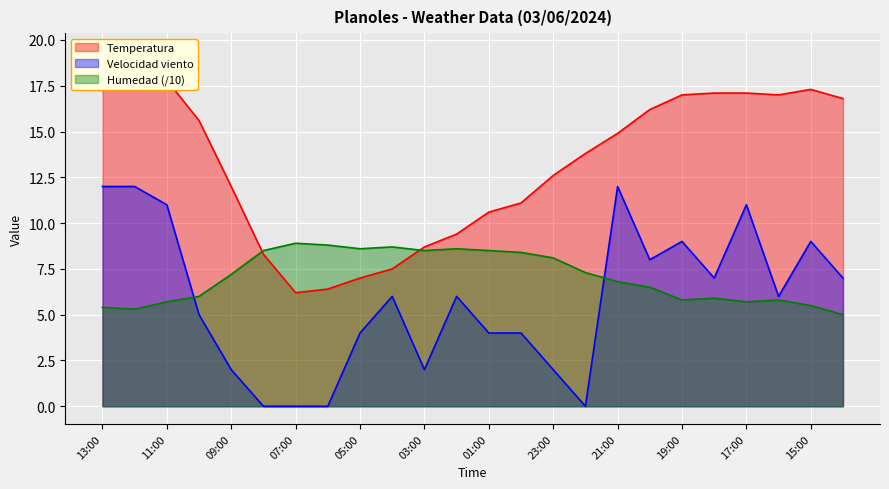

Which series changed the most between 04:00 and 15:00?

Temperatura